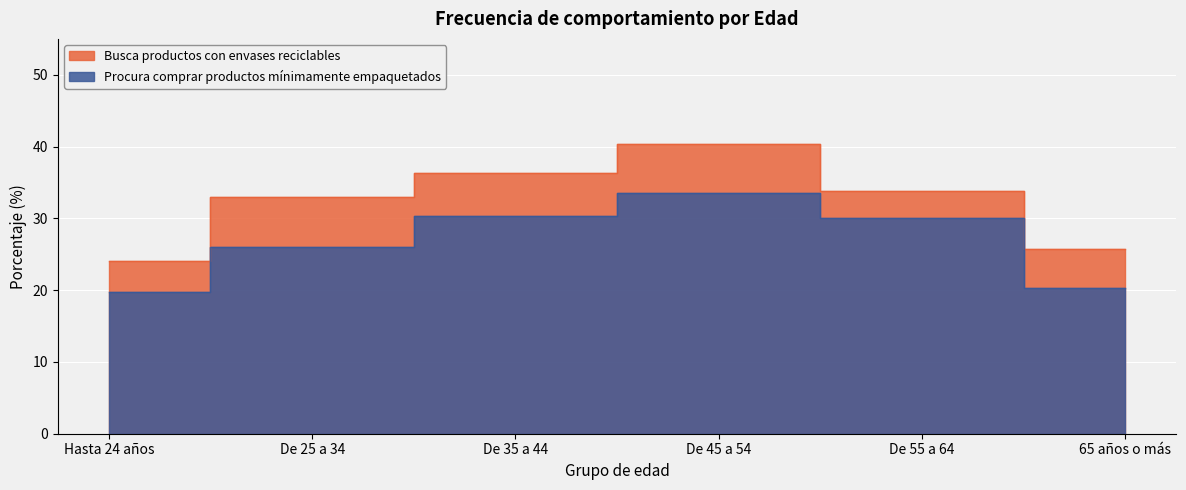

What is the label of the 2nd point from the left?

De 25 a 34